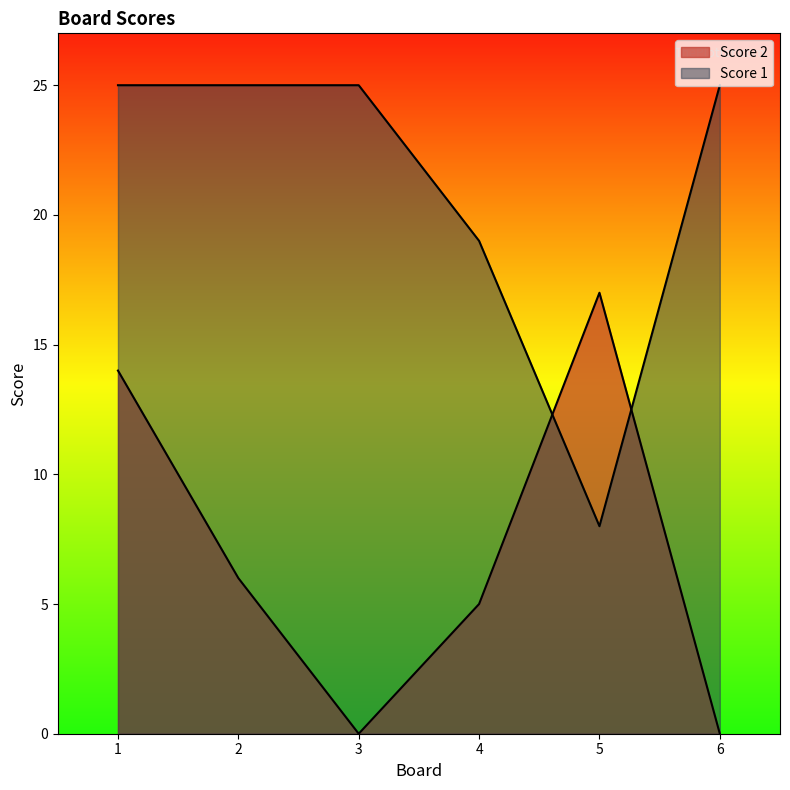

List the series in order of their peak value, highest first.

Score 1, Score 2